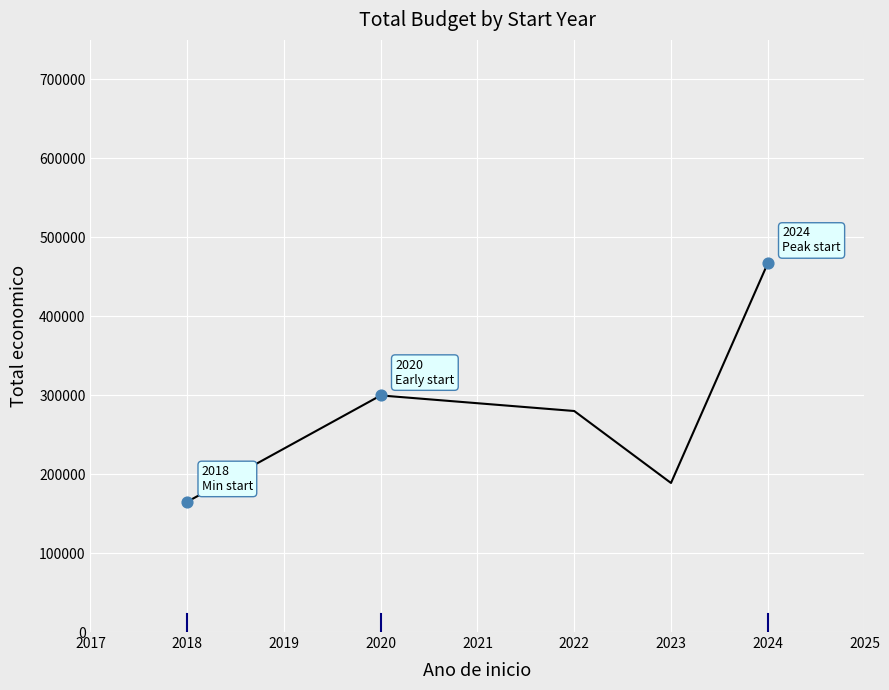

Approximately how many times larger is the value at 2022 compared to 2018?

1.7